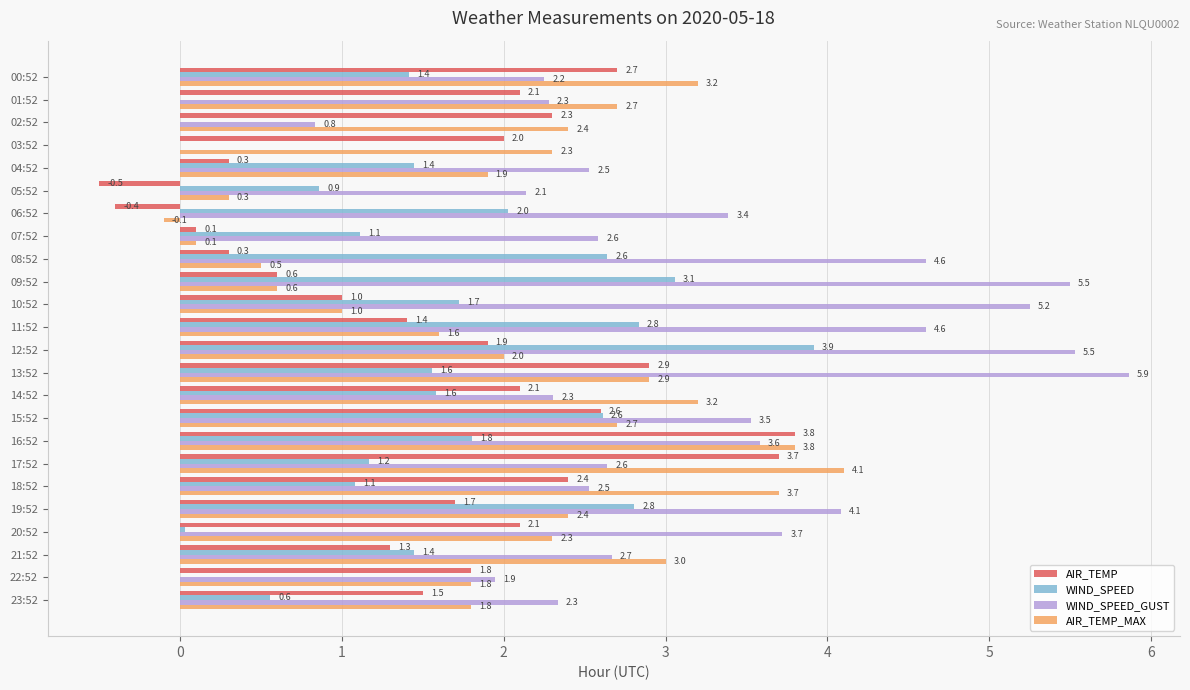

What is the sum of the AIR_TEMP values at 03:52 and 17:52?

5.7